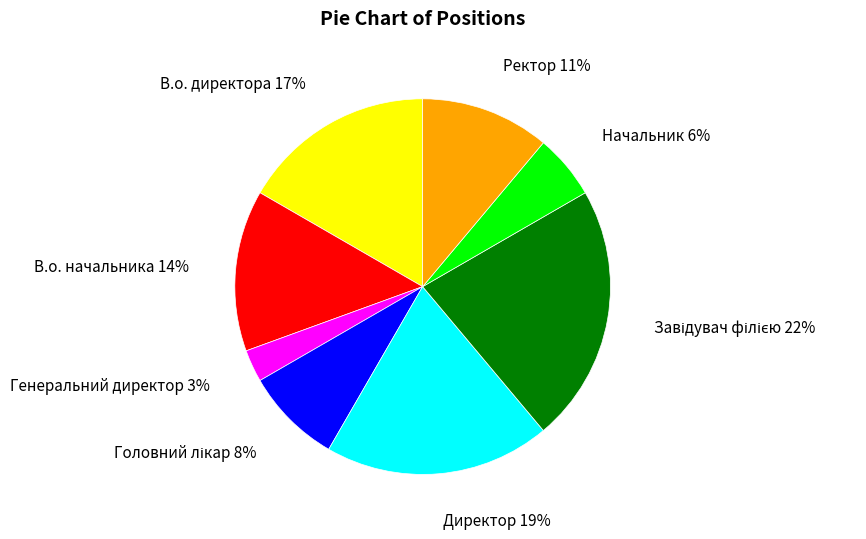

To the nearest percent, what percentage of the pie is Директор?

19%